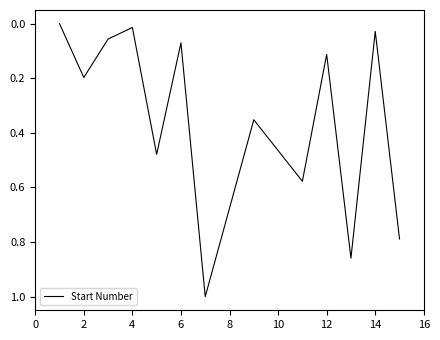

What is the maximum value shown in the chart?

1.0